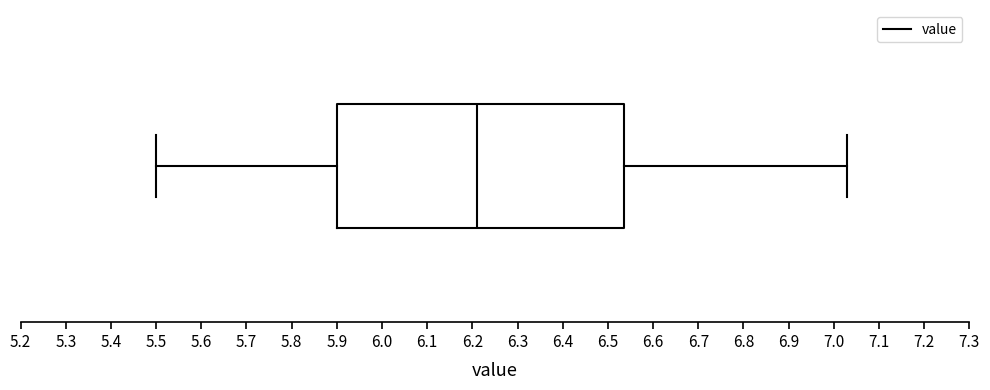

Read this box plot against the x-axis: the position of the median line, the range covered by the box, and the ends of both whiskers. The values are not printed on the chart, so give them approximately, as read against the axis.

median 6.21, box 5.90 to 6.54, whiskers 5.50 to 7.03